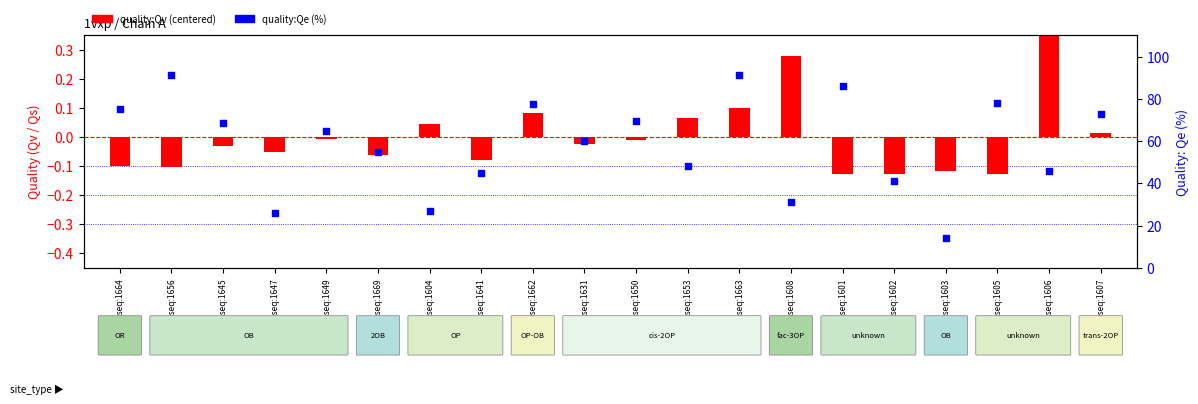

What is the total value across all series at resseq:1604?

27.0